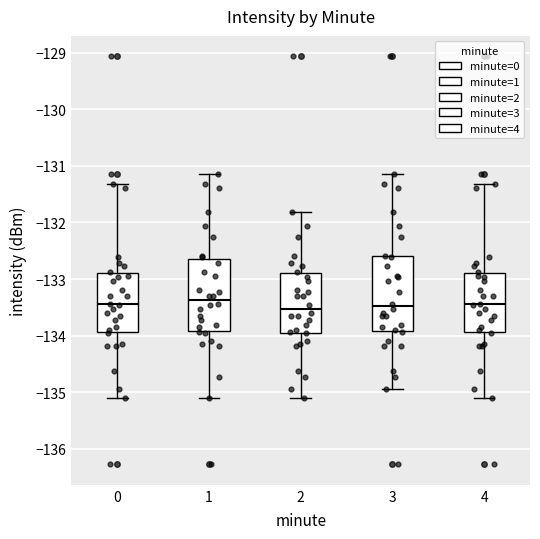

Reading left to right, transcribe this box plot: for each box, give where its median line is, the range the box spans, and where its two whiskers end, as read against the y-axis. The values are not printed on the chart, so give them approximately, as read against the axis.

0: median -133.4, box -133.9 to -132.9, whiskers -135.1 to -131.3
1: median -133.4, box -133.9 to -132.6, whiskers -135.1 to -131.1
2: median -133.5, box -133.9 to -132.9, whiskers -135.1 to -131.8
3: median -133.5, box -133.9 to -132.6, whiskers -134.9 to -131.1
4: median -133.4, box -133.9 to -132.9, whiskers -135.1 to -131.3